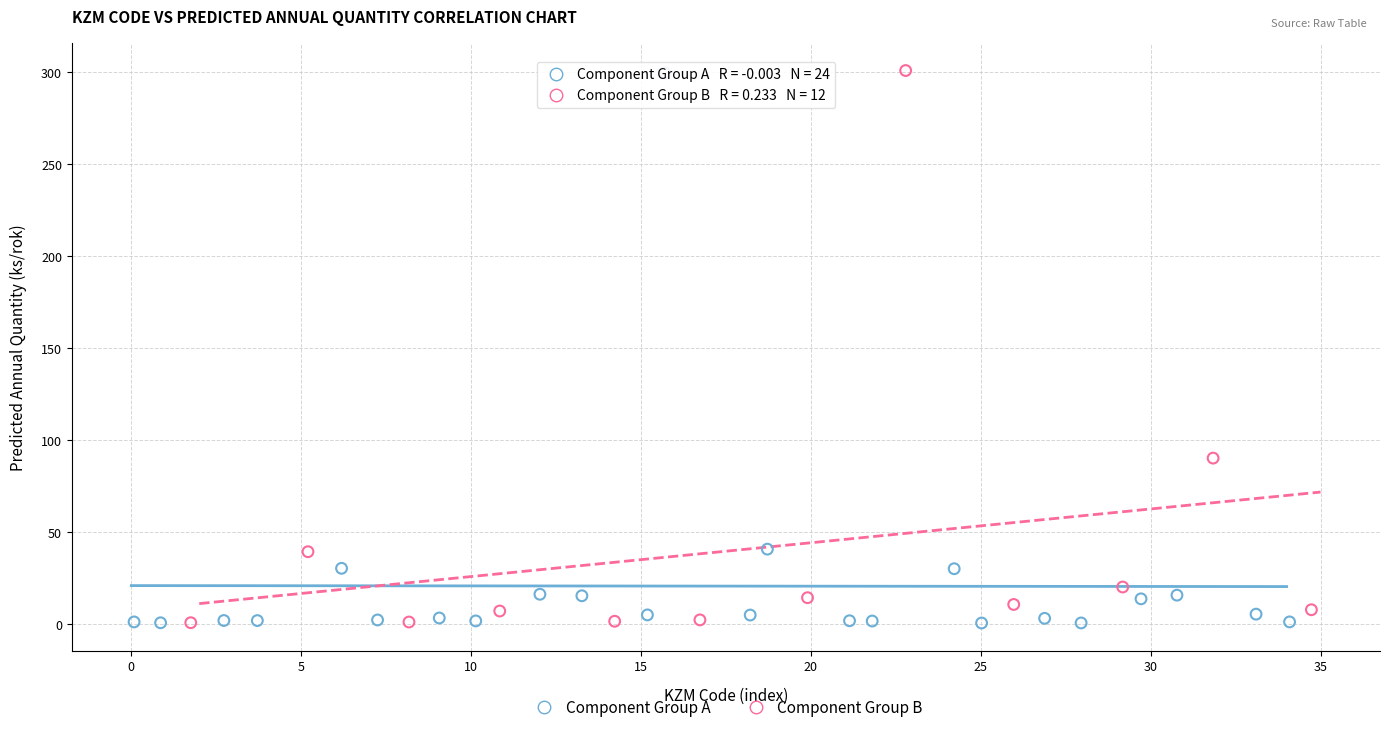

What are all the series names shown in the legend?

Component Group A, Component Group B